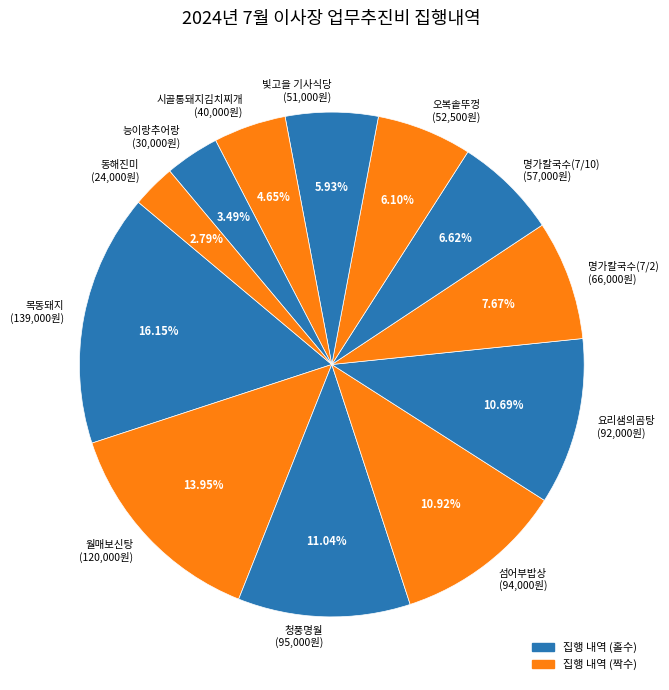

Does any single category account for the majority?

No